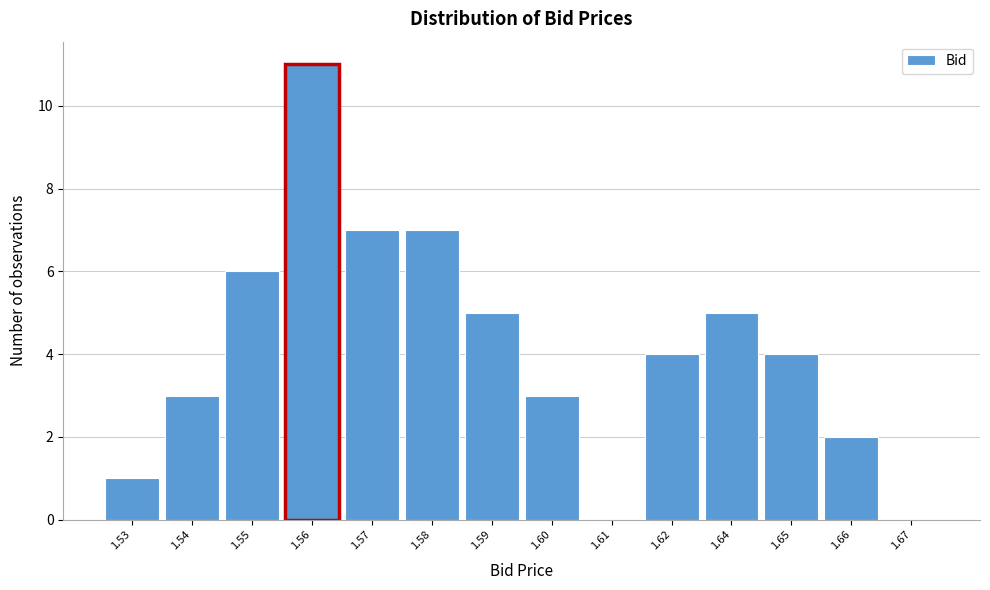

Reading left to right, transcribe all the data shown in this chart.

1.53=1	1.54=3	1.55=6	1.56=11	1.57=7	1.58=7	1.59=5	1.60=3	1.61=0	1.62=4	1.64=5	1.65=4	1.66=2	1.67=0